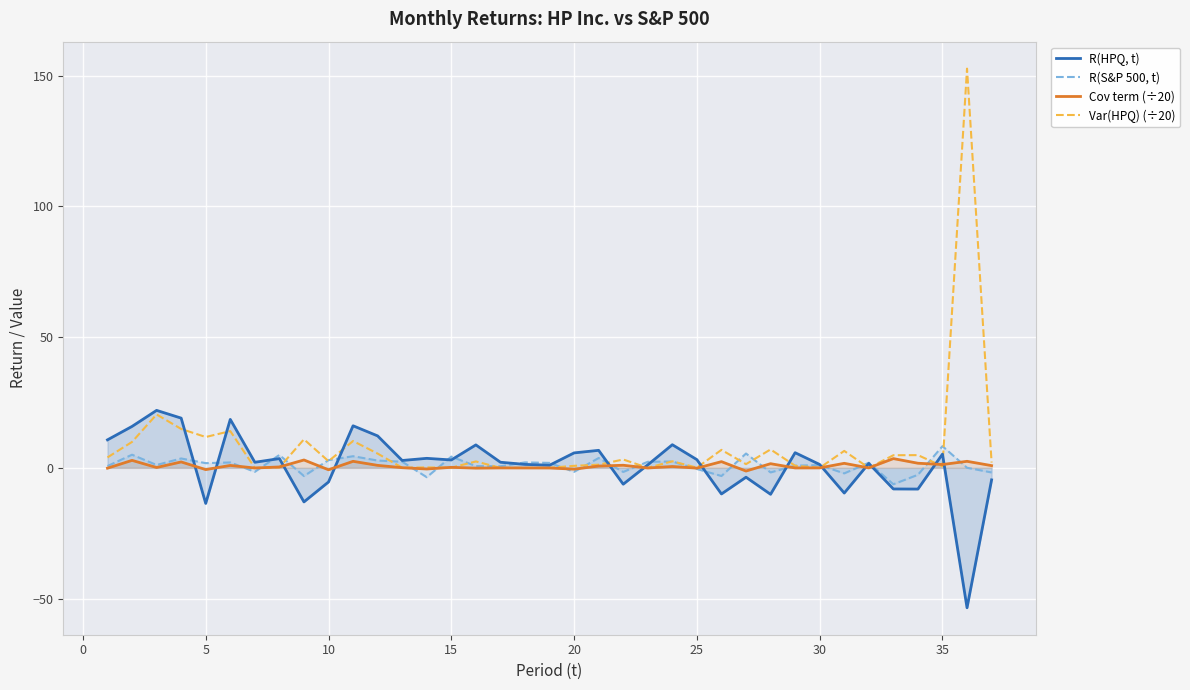

Which series has the widest spread of values?

Var(HPQ) (÷20)